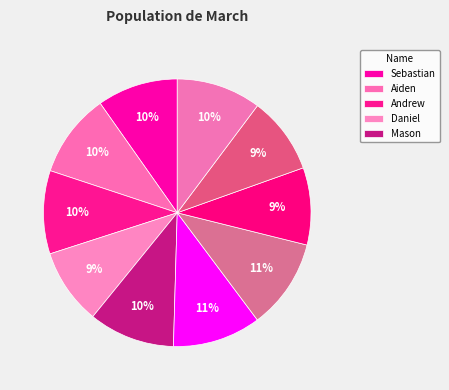

How many slices are in this pie chart?

10